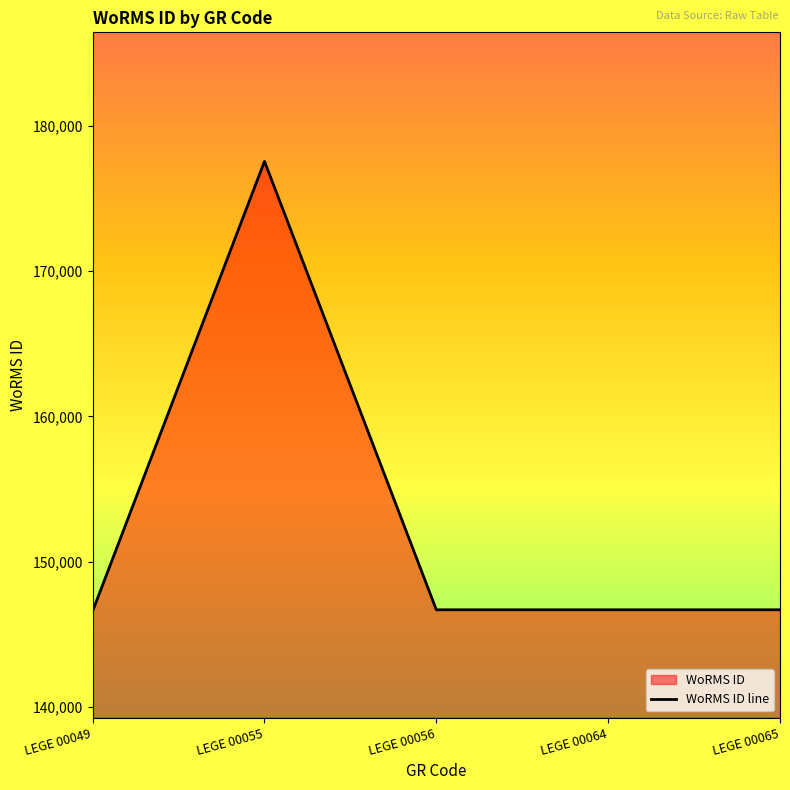

How many values are below 146690?

1